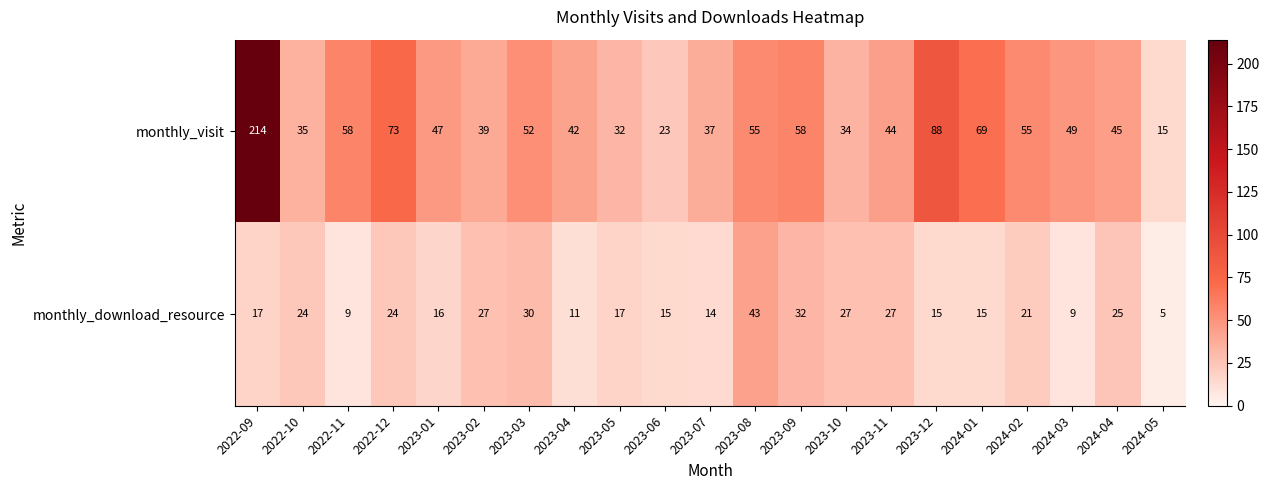

How many series are shown in this chart?

2